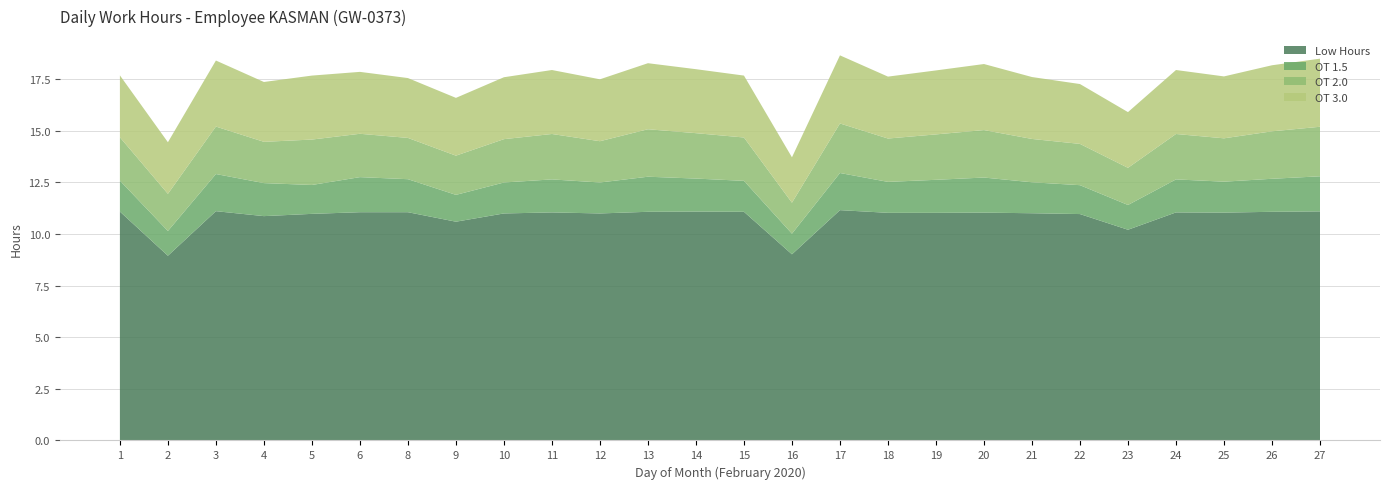

Reading left to right, extract all data points from this chart.

Low Hours: 1=11.1	2=8.9	3=11.1	4=10.9	5=11.0	6=11.1	8=11.1	9=10.6	10=11.0	11=11.1	12=11.0	13=11.1	14=11.1	15=11.1	16=9.0	17=11.2	18=11.0	19=11.0	20=11.0	21=11.0	22=11.0	23=10.2	24=11.1	25=11.0	26=11.1	27=11.1
OT 1.5: 1=1.5	2=1.2	3=1.8	4=1.6	5=1.4	6=1.7	8=1.6	9=1.3	10=1.5	11=1.6	12=1.5	13=1.7	14=1.6	15=1.5	16=1.0	17=1.8	18=1.5	19=1.6	20=1.7	21=1.5	22=1.4	23=1.2	24=1.6	25=1.5	26=1.6	27=1.7
OT 2.0: 1=2.1	2=1.8	3=2.3	4=2.0	5=2.2	6=2.1	8=2.0	9=1.9	10=2.1	11=2.2	12=2.0	13=2.3	14=2.2	15=2.1	16=1.5	17=2.4	18=2.1	19=2.2	20=2.3	21=2.1	22=2.0	23=1.8	24=2.2	25=2.1	26=2.3	27=2.4
OT 3.0: 1=3.0	2=2.5	3=3.2	4=2.9	5=3.1	6=3.0	8=2.9	9=2.8	10=3.0	11=3.1	12=3.0	13=3.2	14=3.1	15=3.0	16=2.2	17=3.3	18=3.0	19=3.1	20=3.2	21=3.0	22=2.9	23=2.7	24=3.1	25=3.0	26=3.2	27=3.3